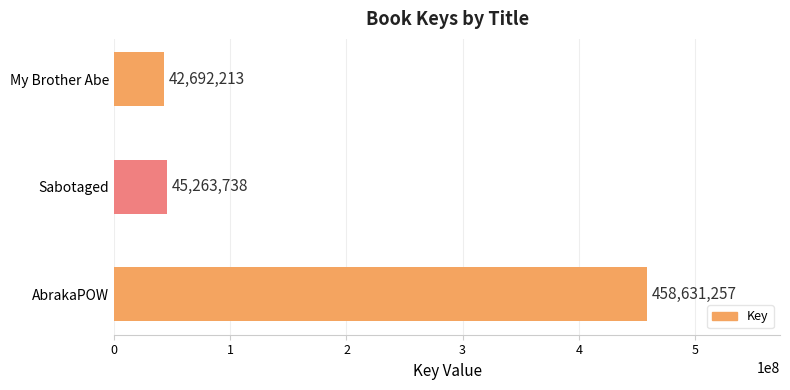

Which label corresponds to the smallest value in the chart?

My Brother Abe